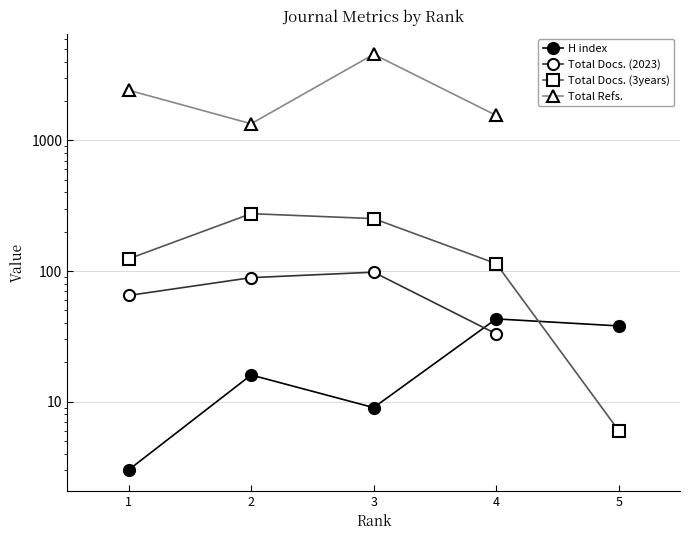

How many lines are shown in the chart?

4